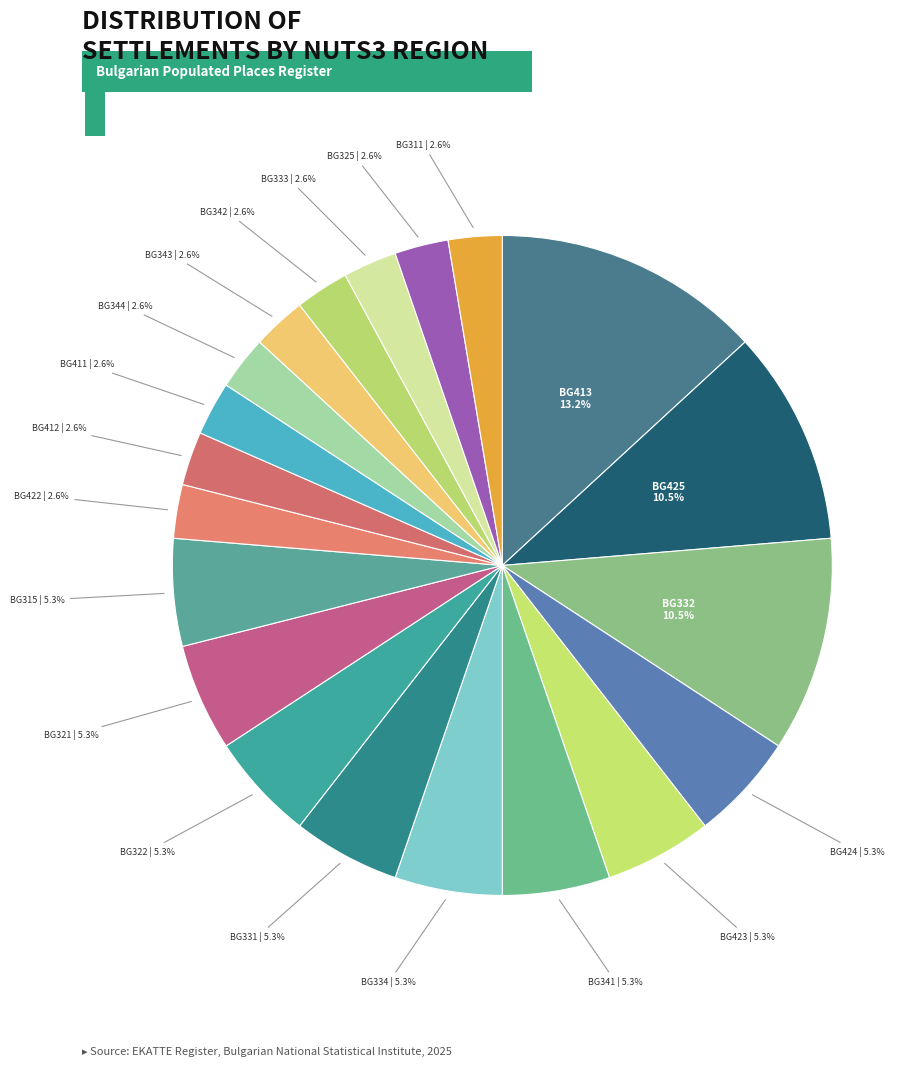

What is the smallest slice in the pie chart?

BG3 - BG34 - BG342